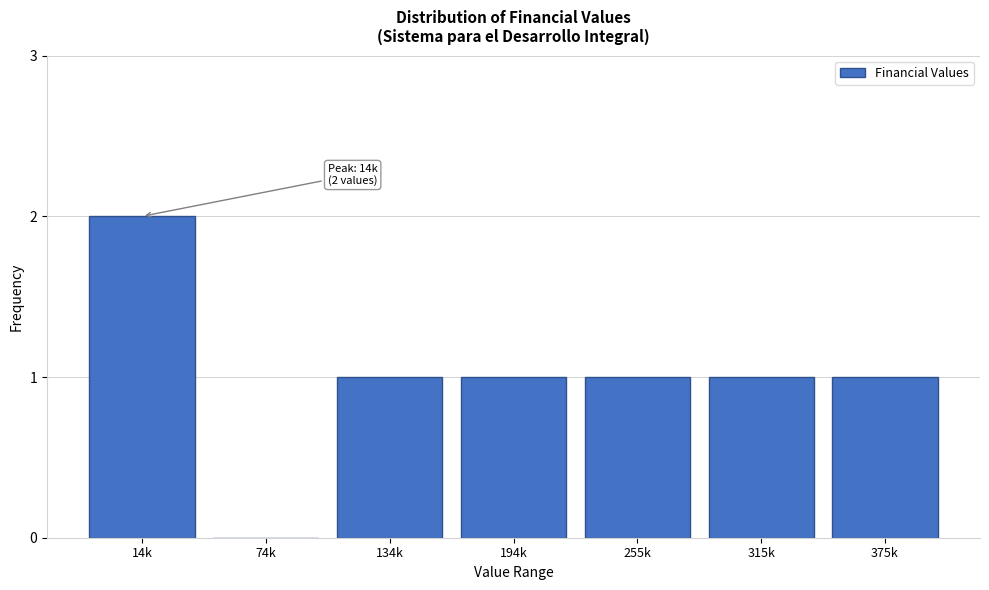

Reading left to right, list all the values displayed in this chart.

14k=2	74k=0	134k=1	194k=1	255k=1	315k=1	375k=1